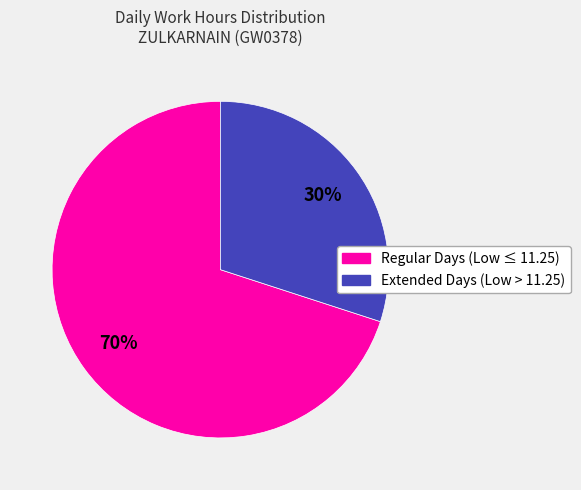

Does any single category account for the majority?

Yes